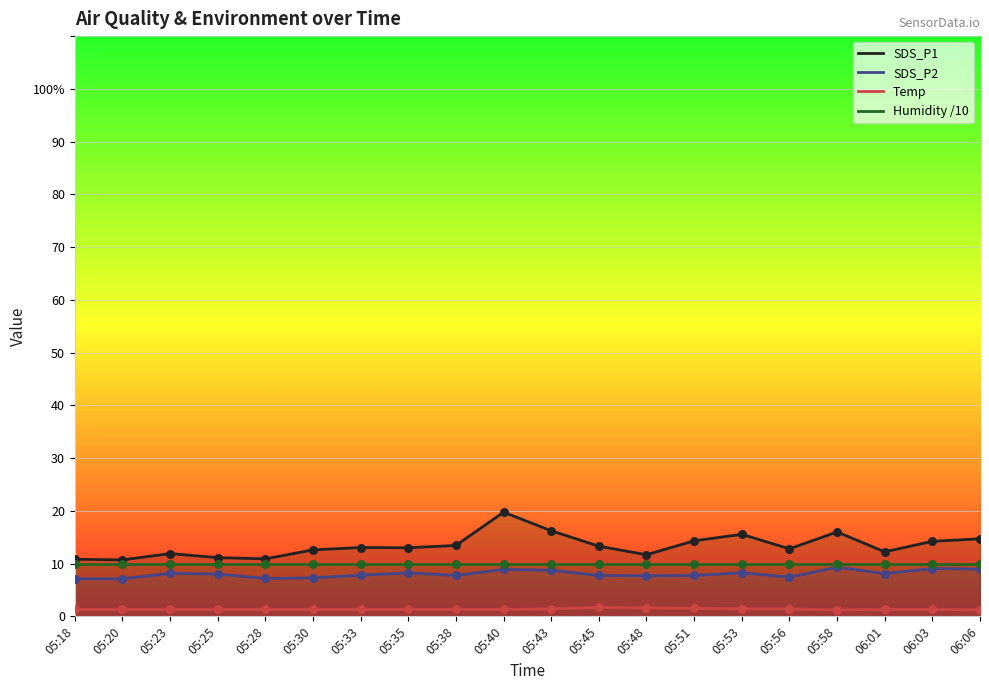

Which series has the largest total across all categories?

SDS_P1